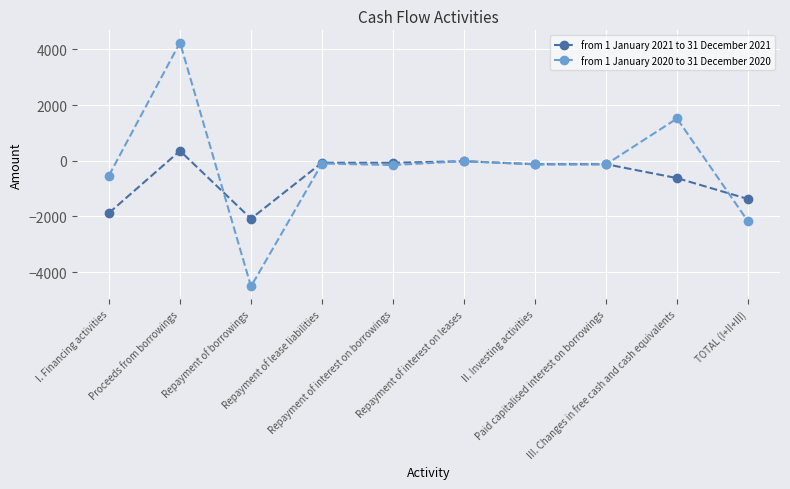

List the series in order of their overall mean, highest first.

from 1 January 2020 to 31 December 2020, from 1 January 2021 to 31 December 2021